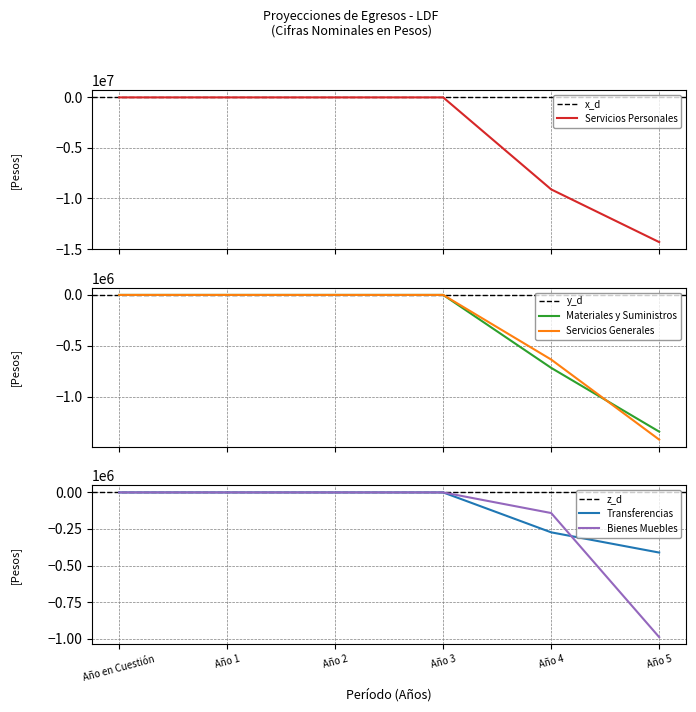

Does the chart display data point markers on the line(s)?

No